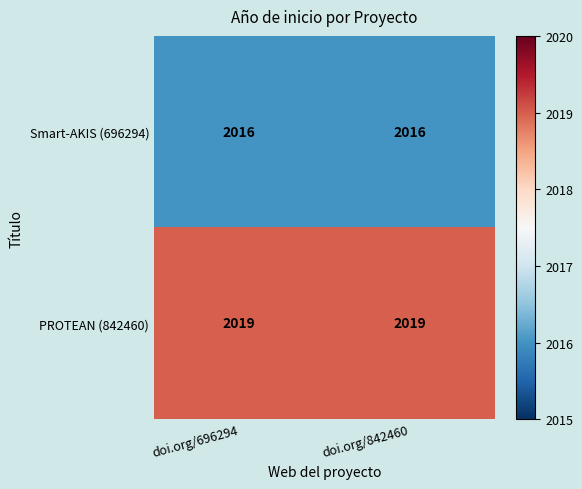

Rank the series by their average value, from lowest to highest.

Smart-AKIS (696294), PROTEAN (842460)